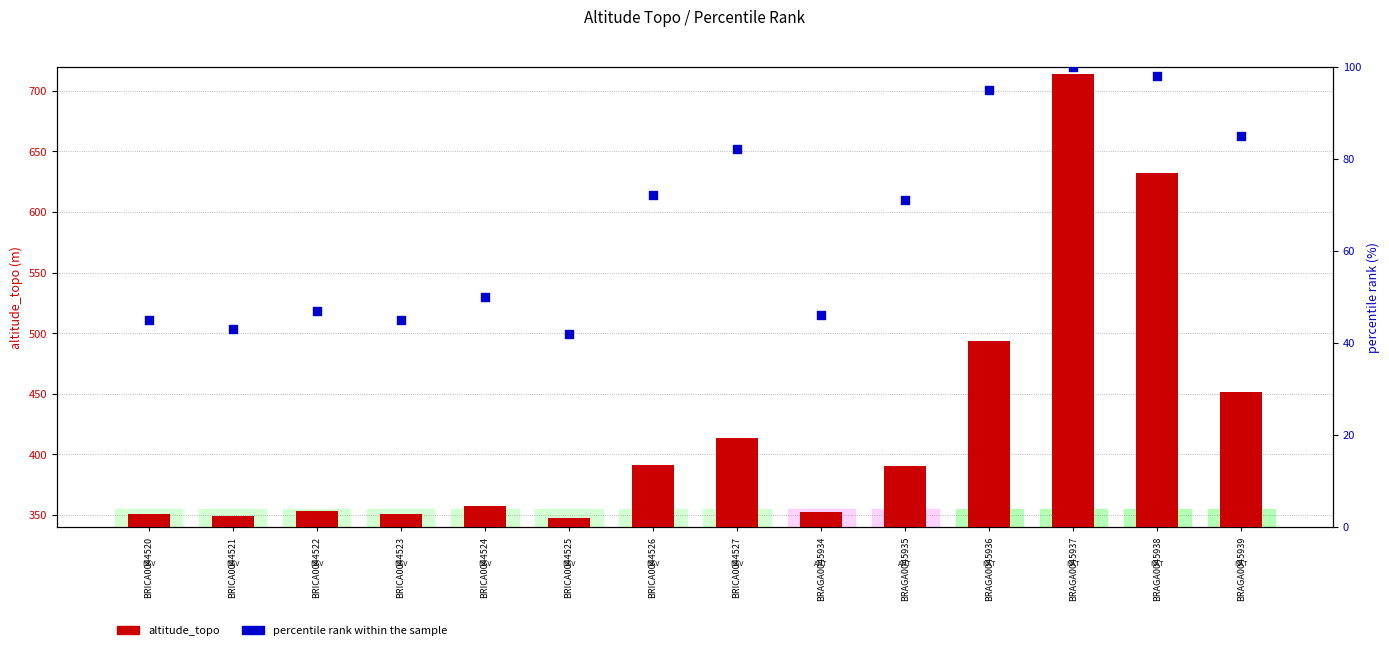

At how many categories does at least one series exceed 174?

14